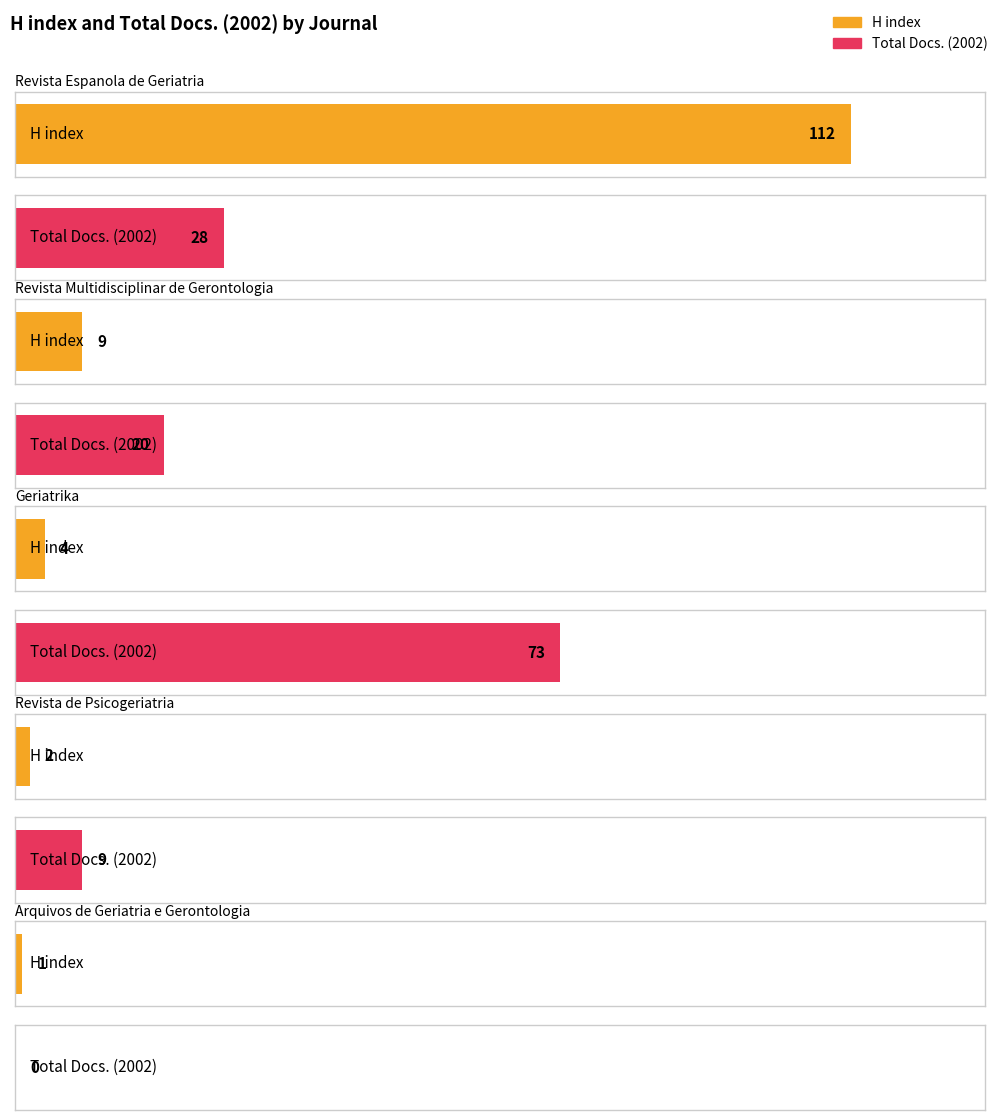

How many bars are there in each group?

2